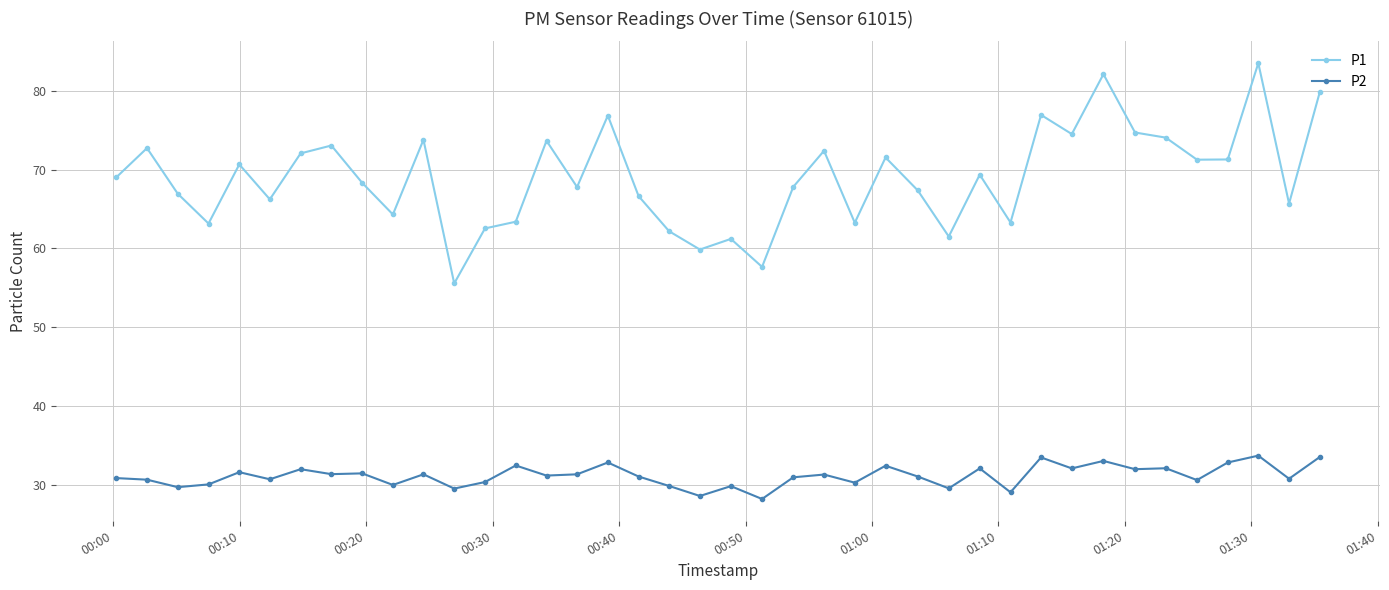

What is the difference between the second highest and minimum values in the P2 series?

5.3